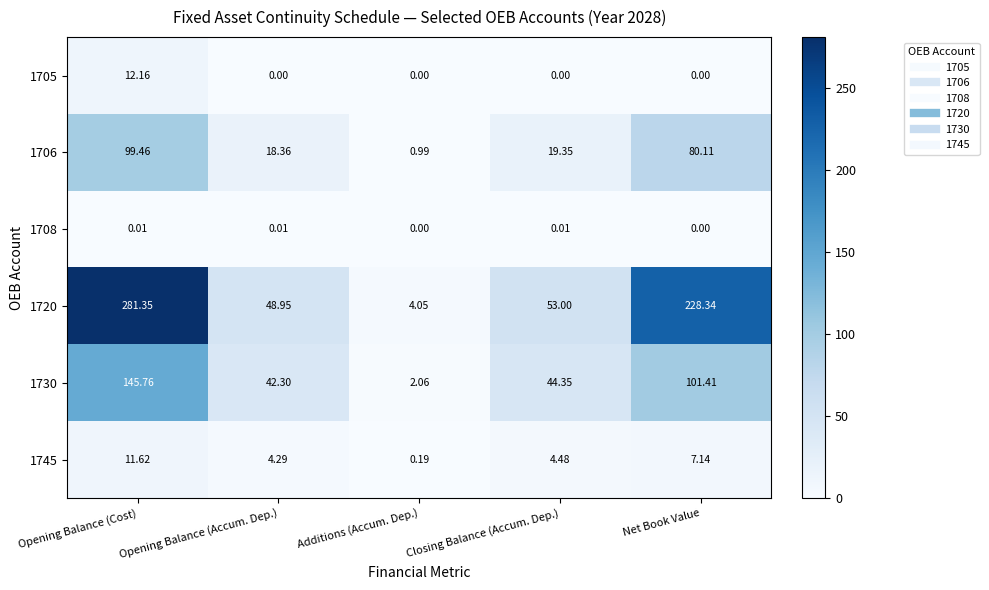

Which label corresponds to the largest value in the chart?

Opening Balance (Cost)